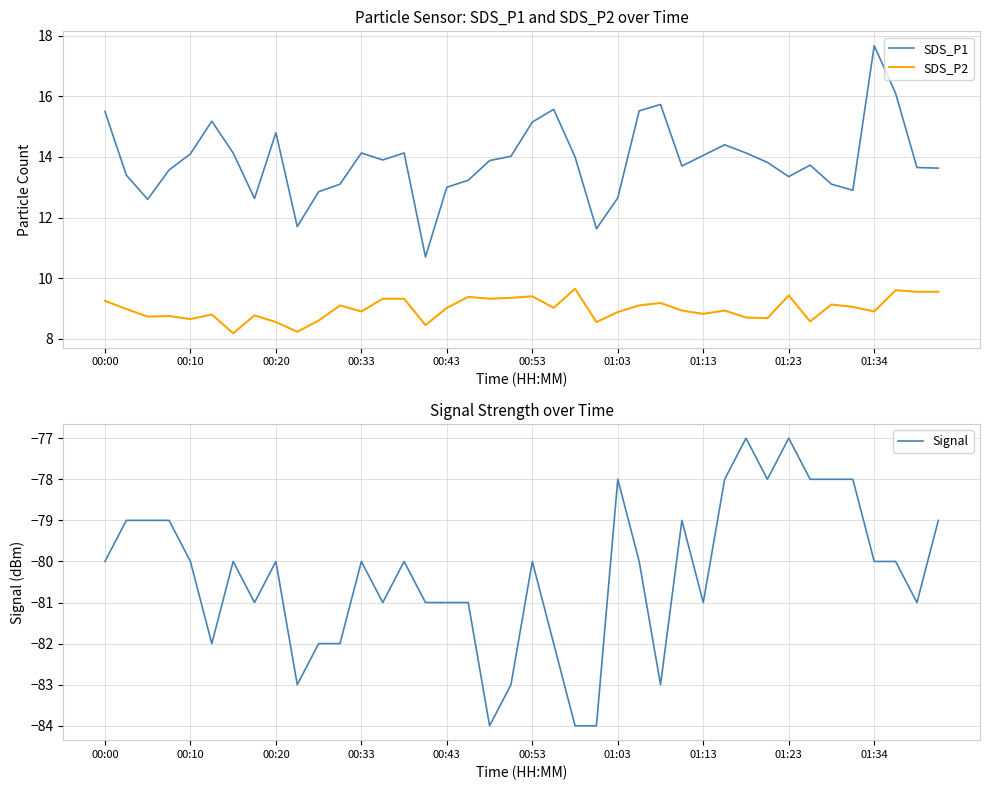

Between 10 and 38, which series saw the biggest shift?

Signal